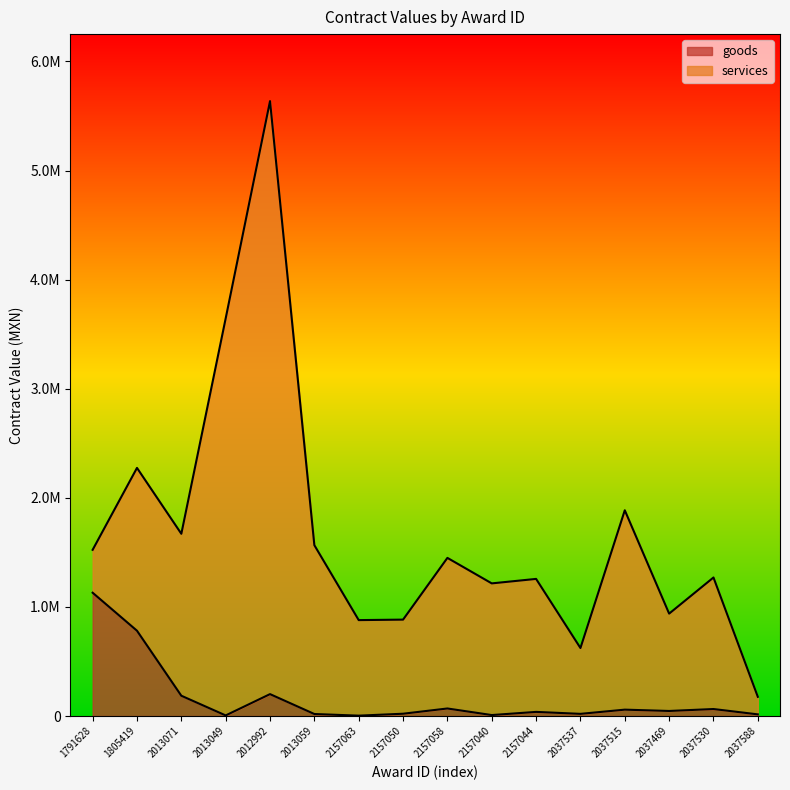

What are all the series names shown in the legend?

goods, services